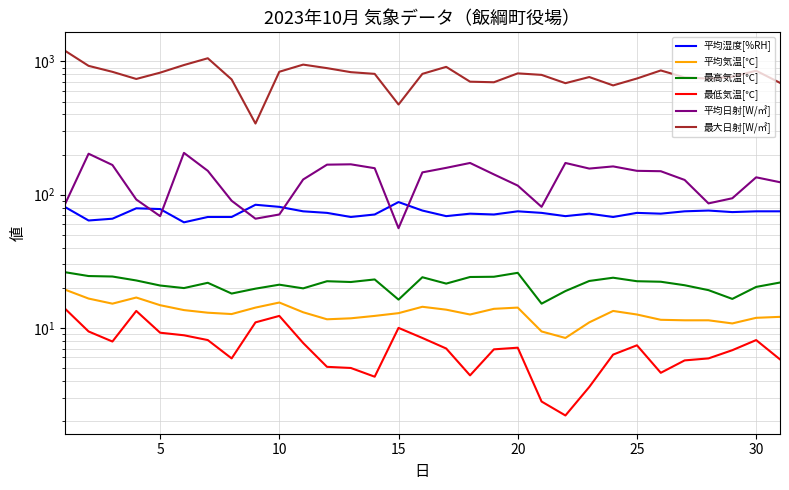

Is it true that 最大日射[W/㎡] equals 836.0 at 10?

True